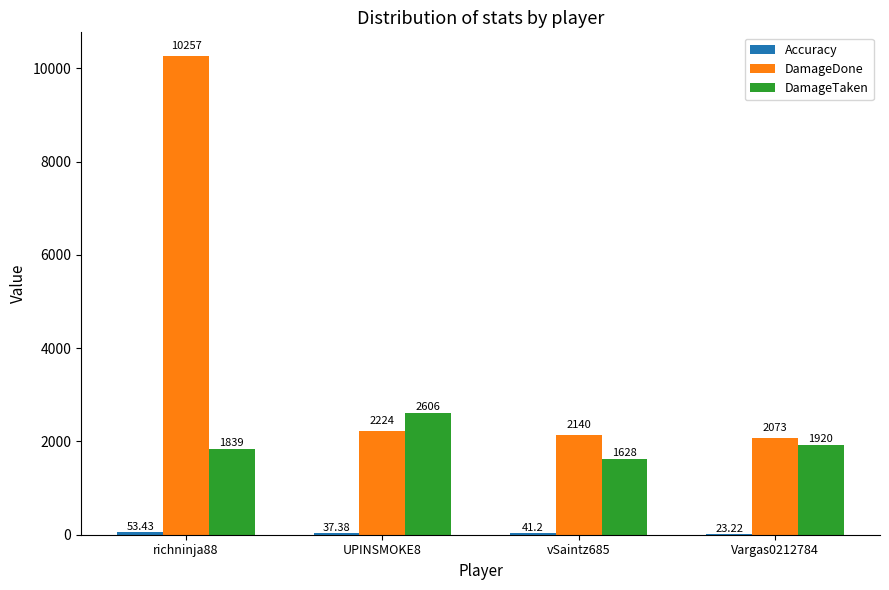

Which series has the largest range (max minus min)?

DamageDone